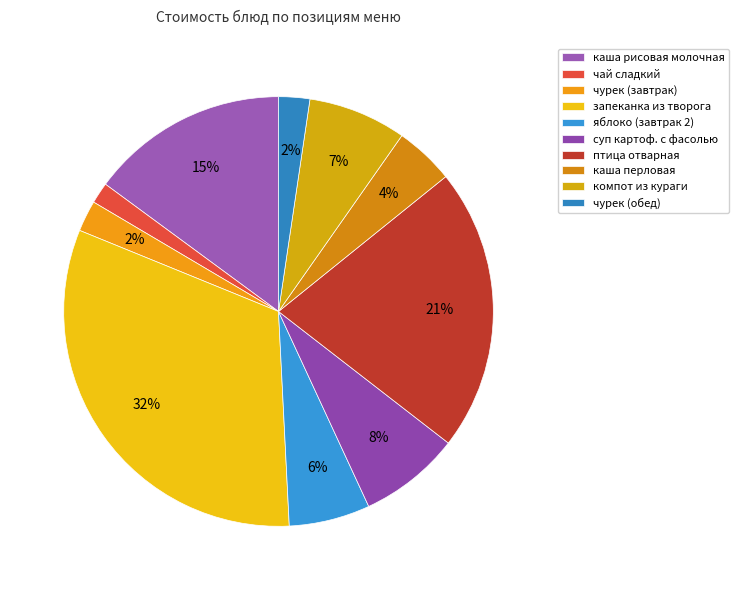

Is чурек (завтрак) the majority of the pie?

No